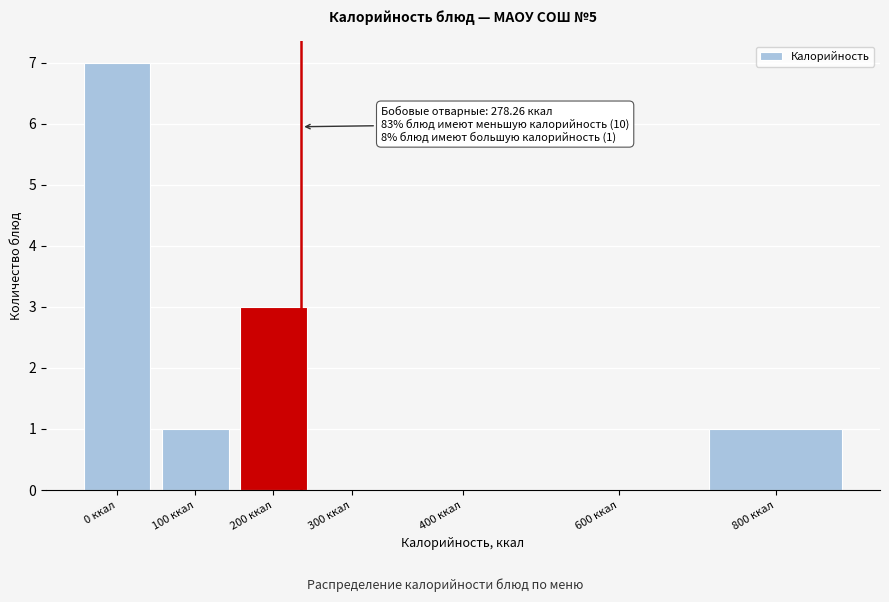

Reading right to left, what are all the values shown in this chart?

800 ккал=1	600 ккал=0	400 ккал=0	300 ккал=0	200 ккал=3	100 ккал=1	0 ккал=7